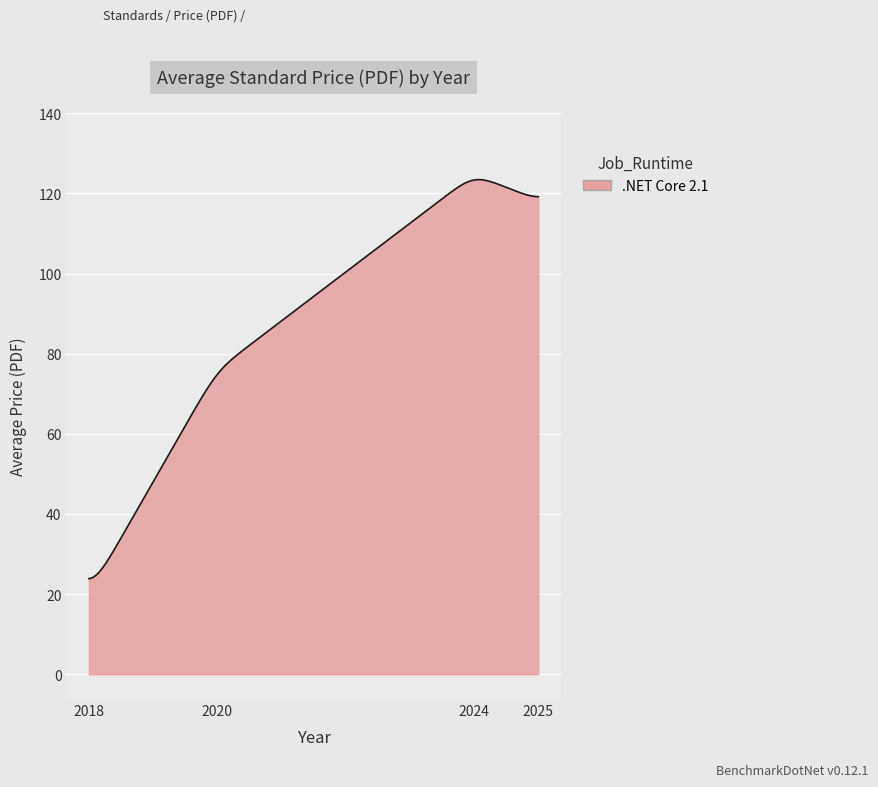

What is the smallest value displayed?

23.9